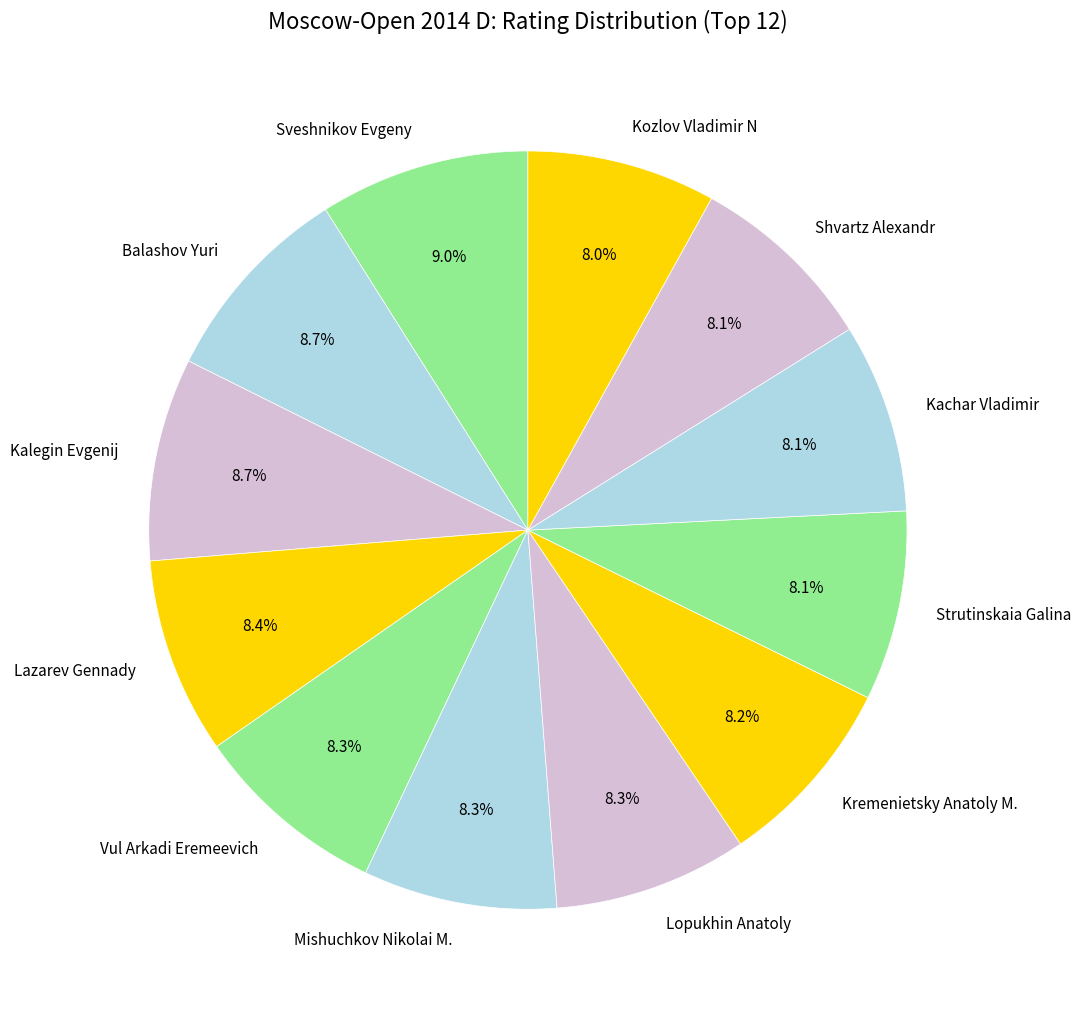

Is it true that Kalegin Evgenij is 16% of the pie?

False